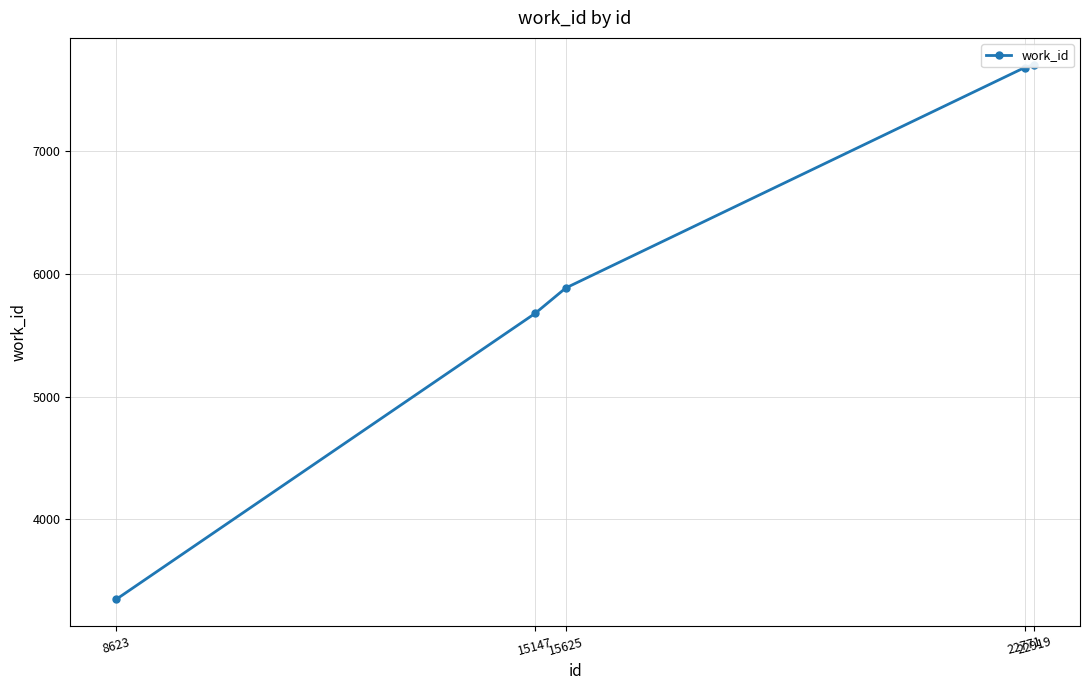

What is the difference between the maximum and second lowest values?

2024